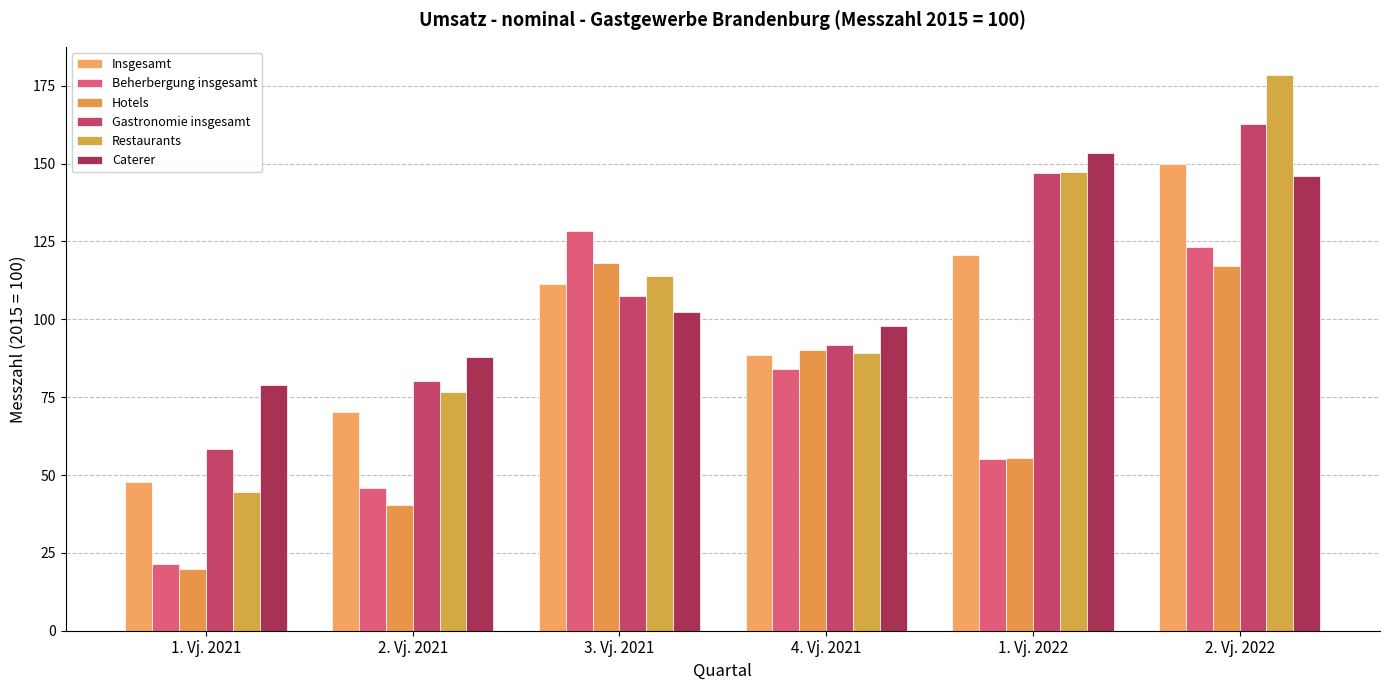

What is the difference between the maximum and second lowest values in the Caterer series?

65.6